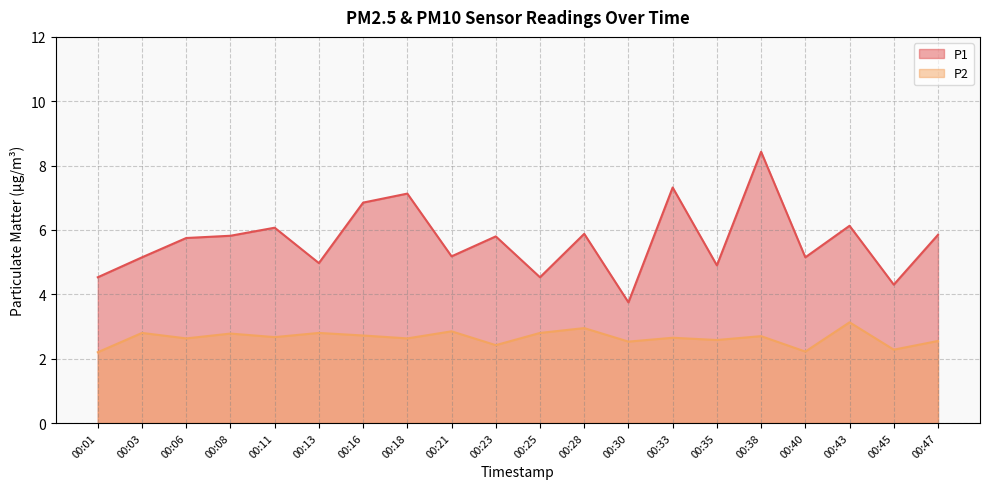

True or false: P1 and P2 cross at least once.

False